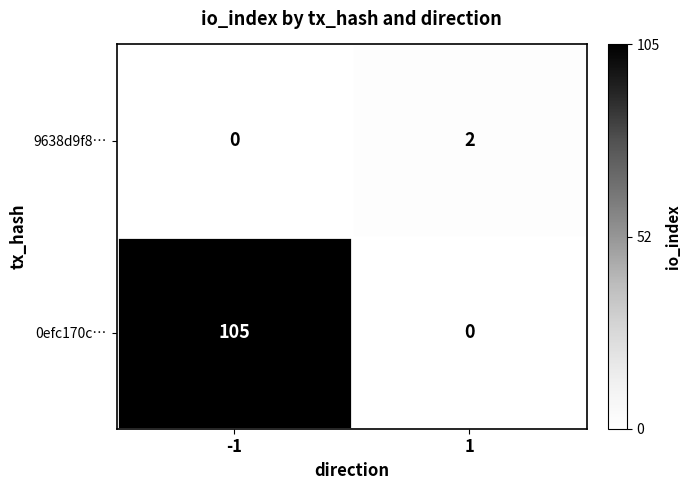

What is the sum of all 0efc170c… values?

105